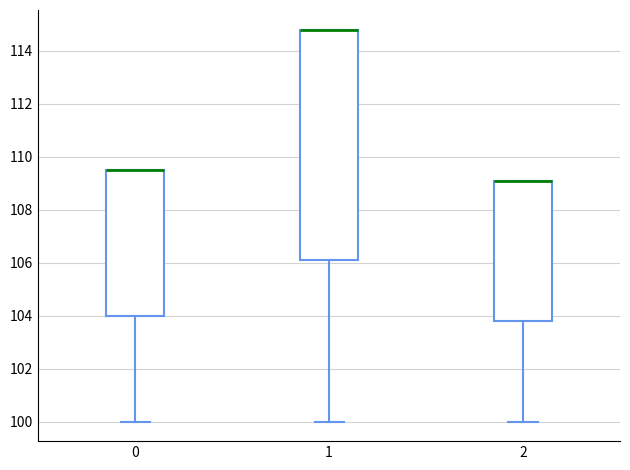

Where does the lower whisker of the box at x = 1 end on the y-axis? The values are not printed on the chart, so give them approximately, as read against the axis.

100.0